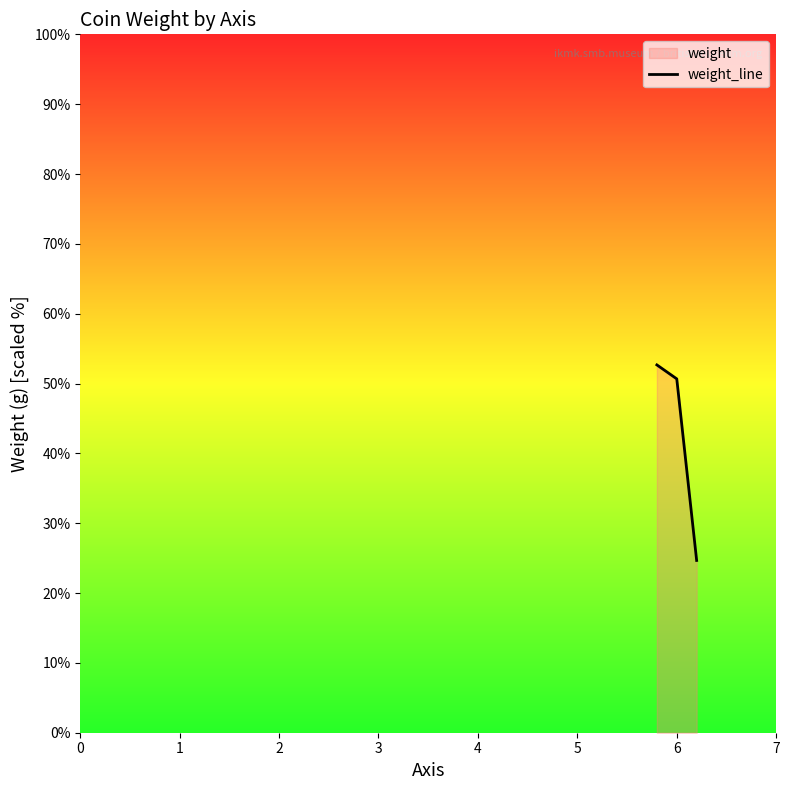

List the labels in order of value, smallest first.

2, 1, 0